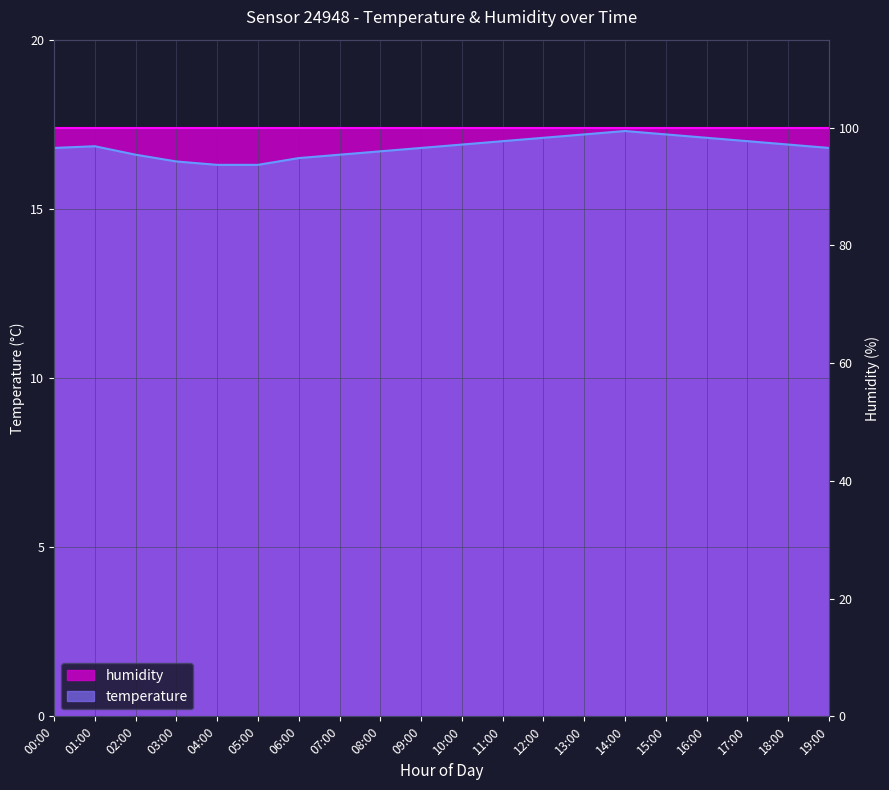

What is the change in value from 01:00 to 17:00?

+0.1